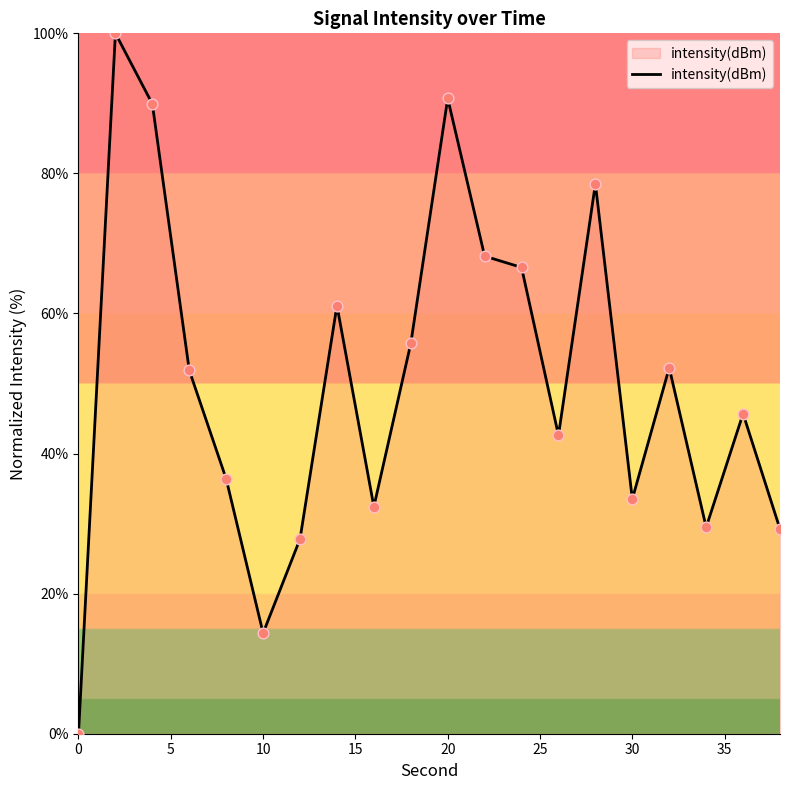

What is the maximum value shown in the chart?

100.0